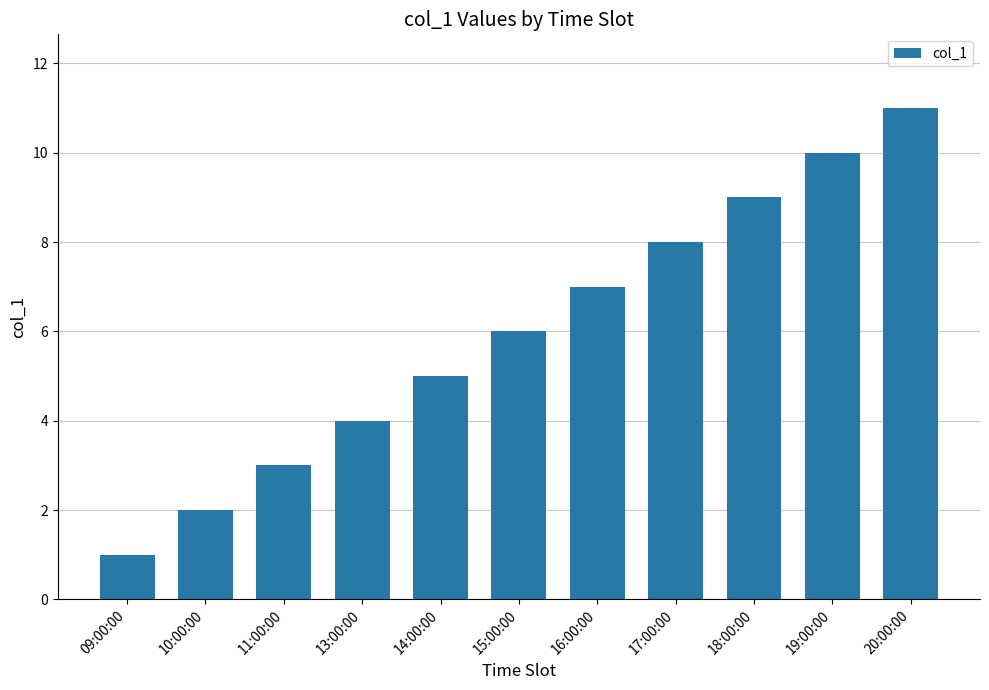

Between 15:00:00 and 11:00:00, which is larger?

15:00:00